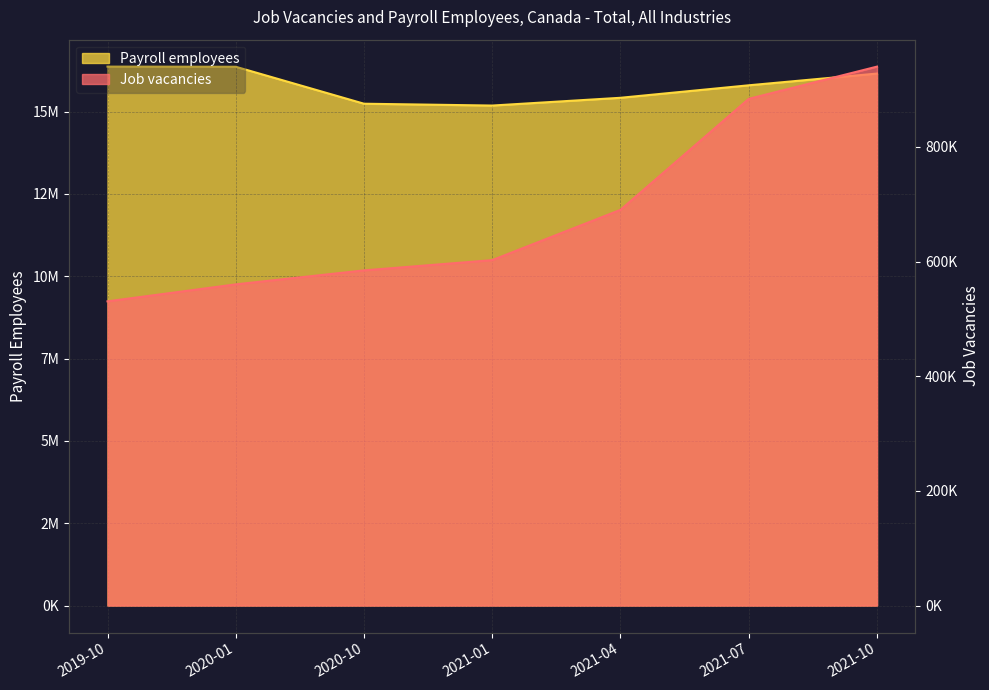

What is the maximum value for Job vacancies?

940065